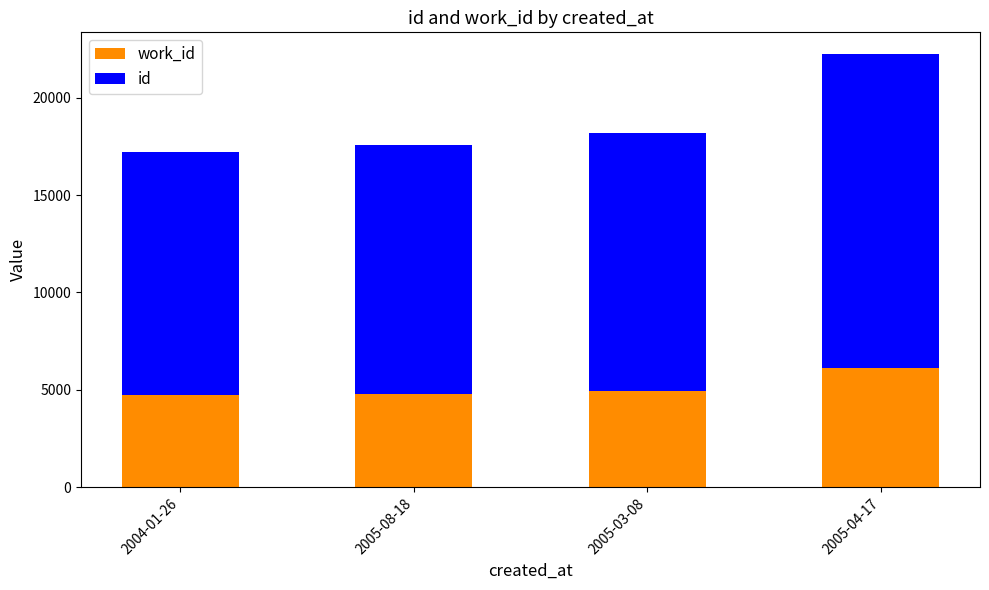

At which category is the sum across all series the highest?

2005-04-17